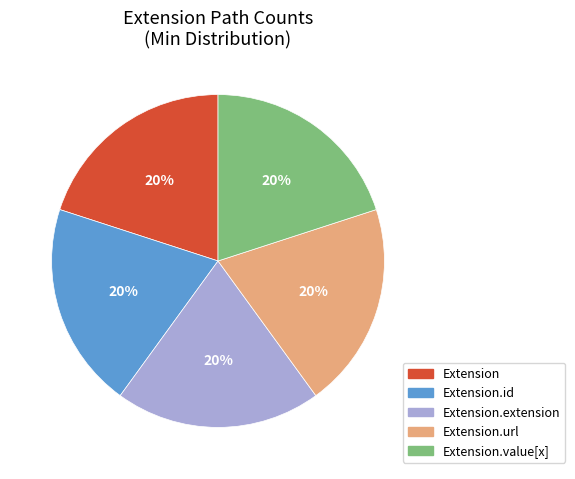

Is there any slice that represents more than half of the pie?

No